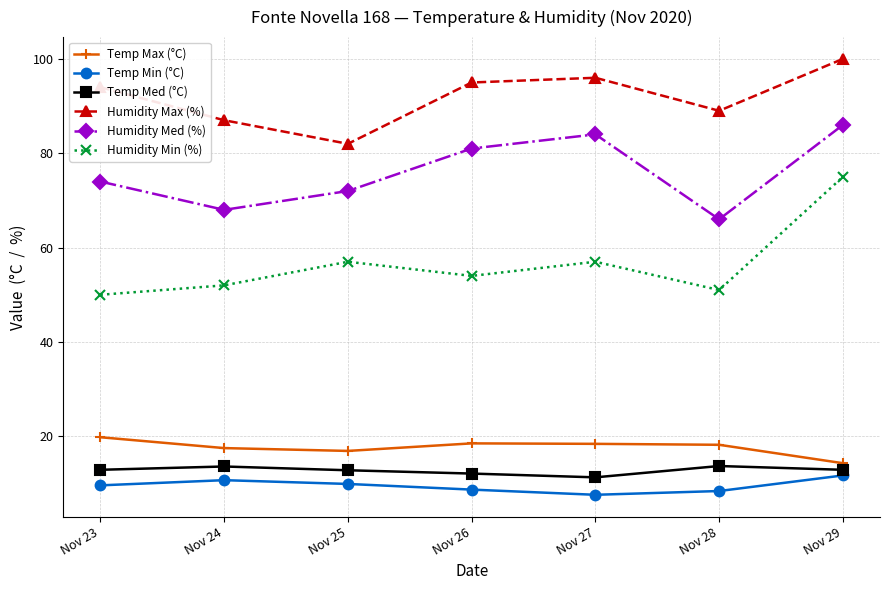

What is the difference between the second highest and minimum values in the Temp Med (°C) series?

2.3